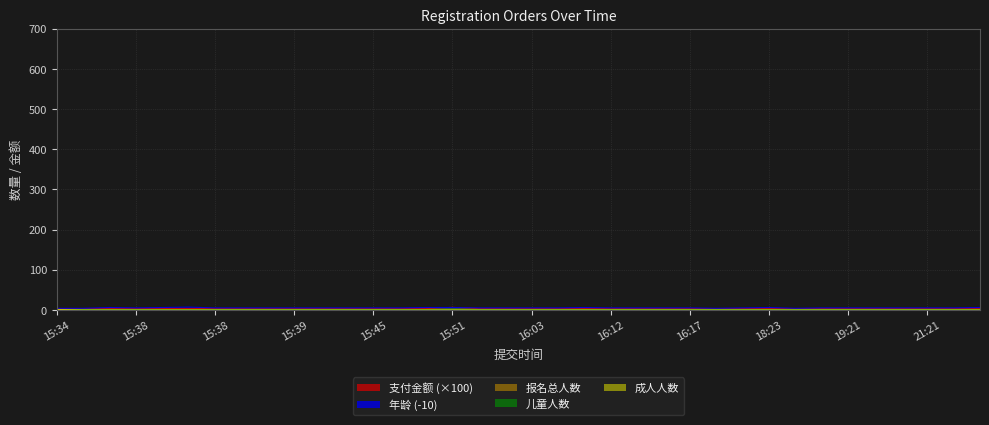

The 儿童人数 series shows 1.8 at 20:30. True or false?

False